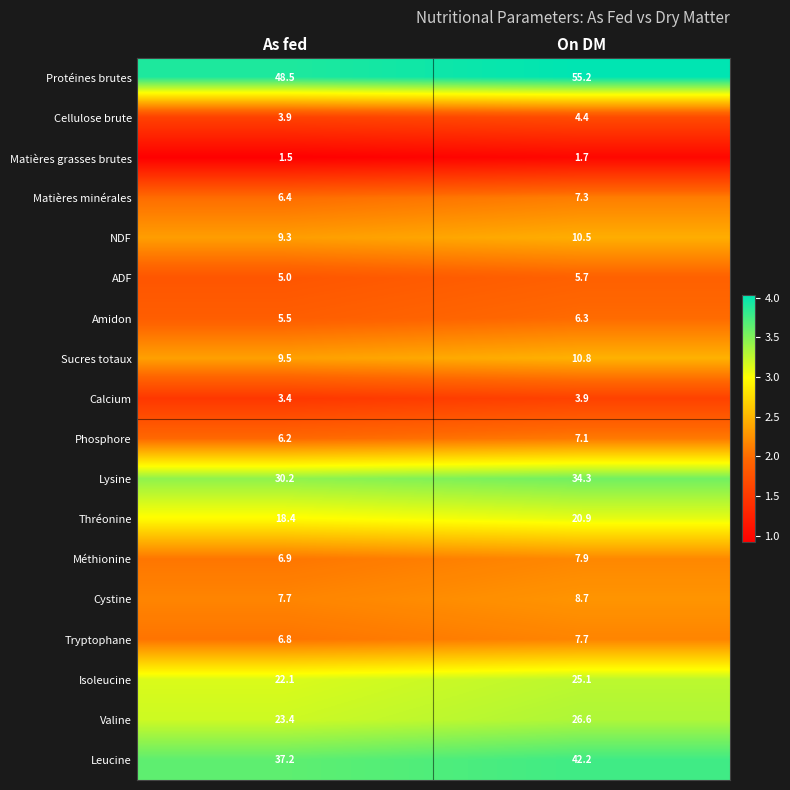

Which series changed the most between As fed and On DM?

Protéines brutes